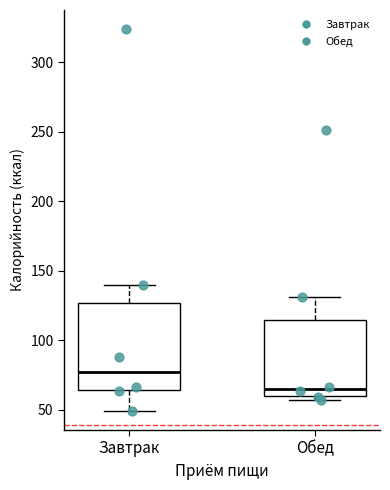

Reading left to right, transcribe this box plot: for each box, give where its median line is, the range the box spans, and where its two whiskers end, as read against the y-axis. The values are not printed on the chart, so give them approximately, as read against the axis.

Завтрак: median 75, box 65 to 125, whiskers 50 to 140
Обед: median 65, box 60 to 115, whiskers 55 to 130